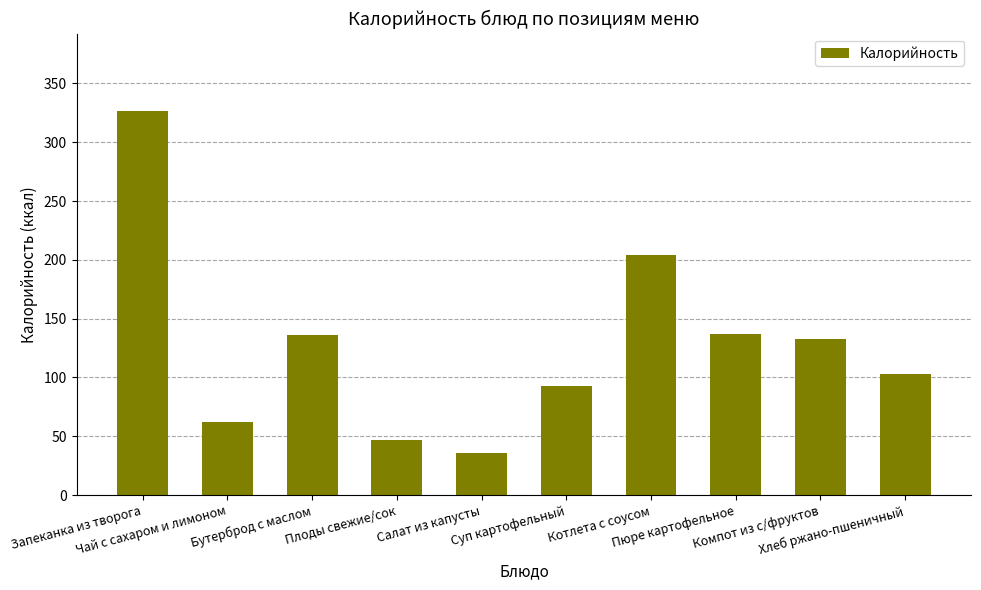

What is the sum of all values?

1278